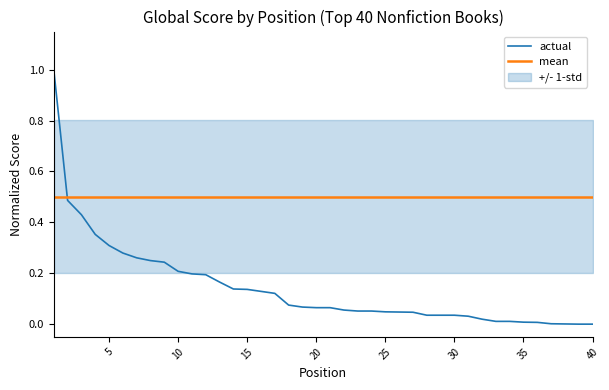

How many intersections are there between mean and actual?

1